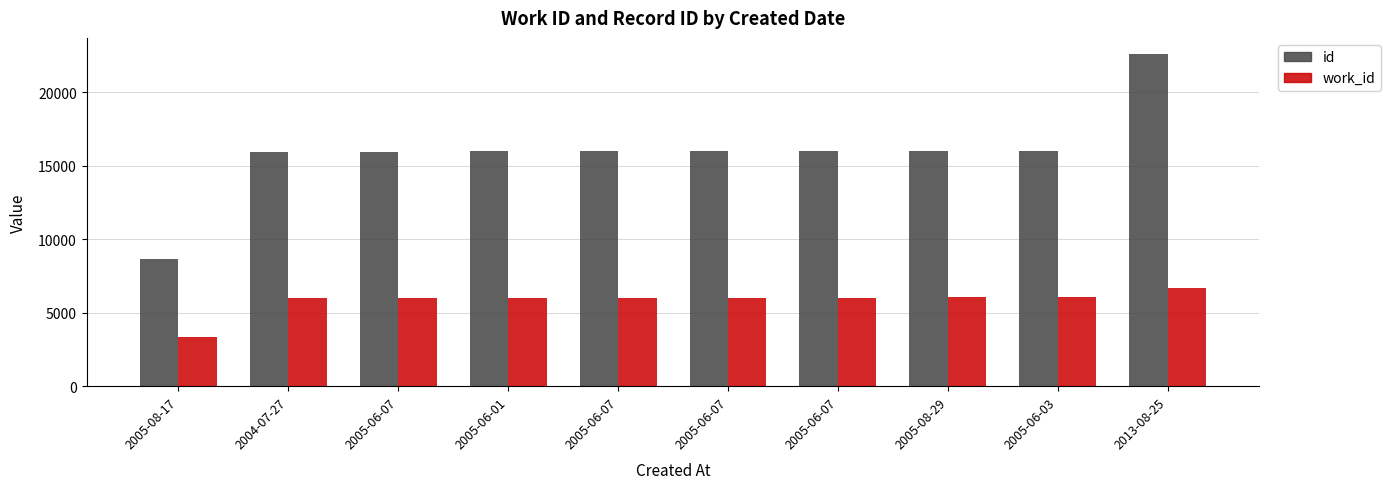

True or false: id has a value of 24308 at 2005-06-07.

False